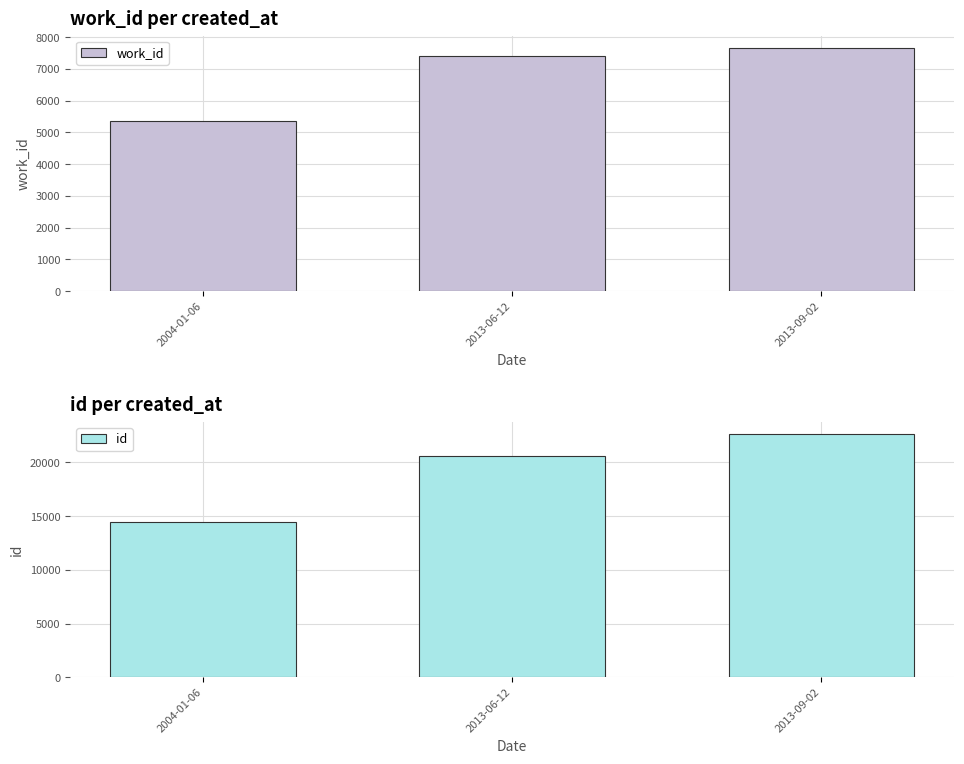

What is the sum of the id values at 2013-06-12 and 2004-01-06?

34996